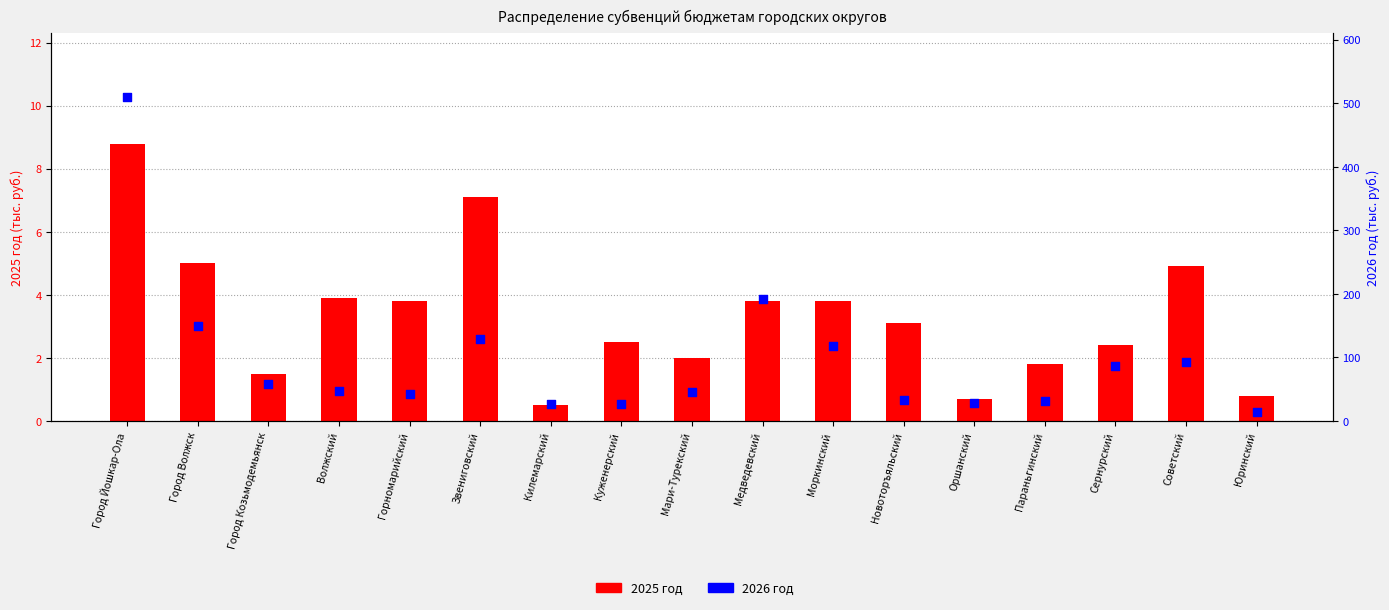

At how many categories does at least one series exceed 496?

1